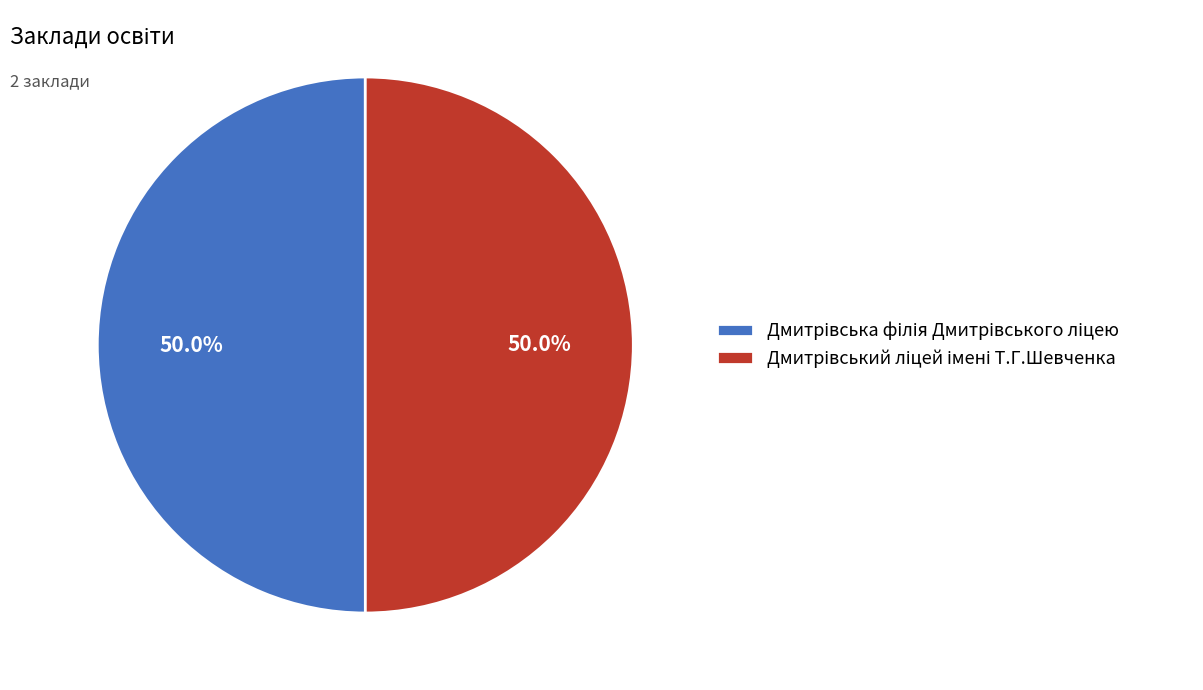

How many segments does this pie chart have?

2